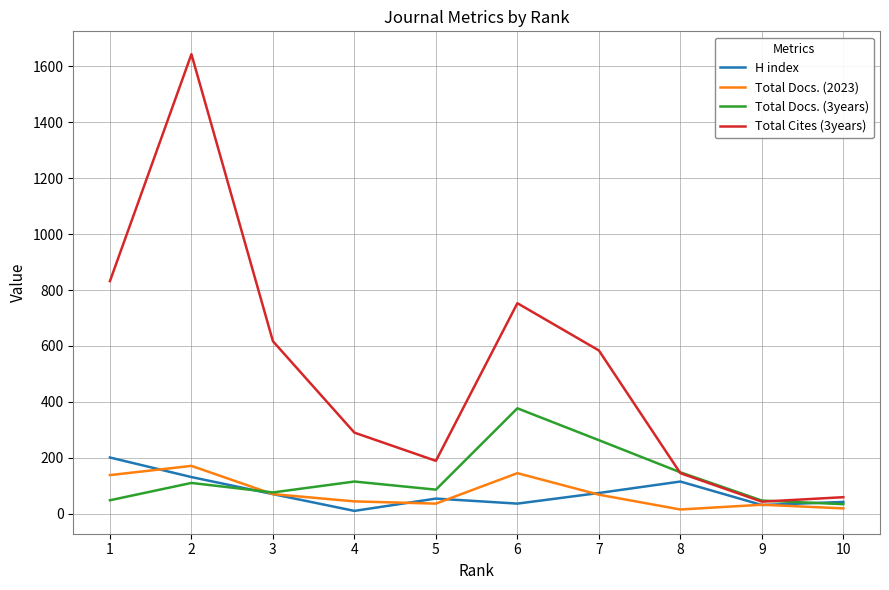

What is the approximate value of Total Docs. (2023) at 5?

36